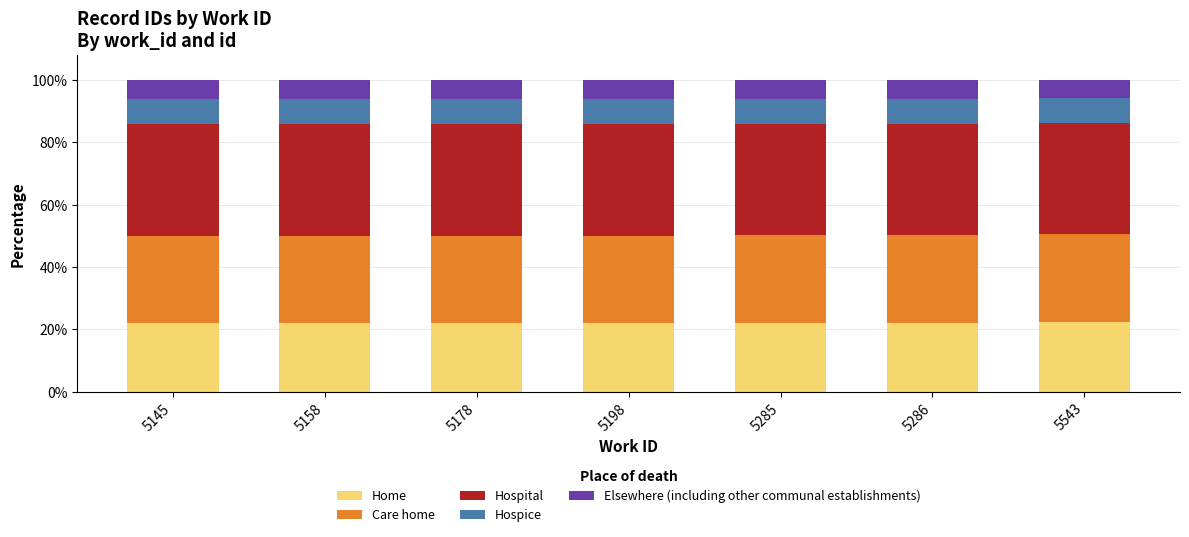

What is the total value across all series at 5543?

100.0